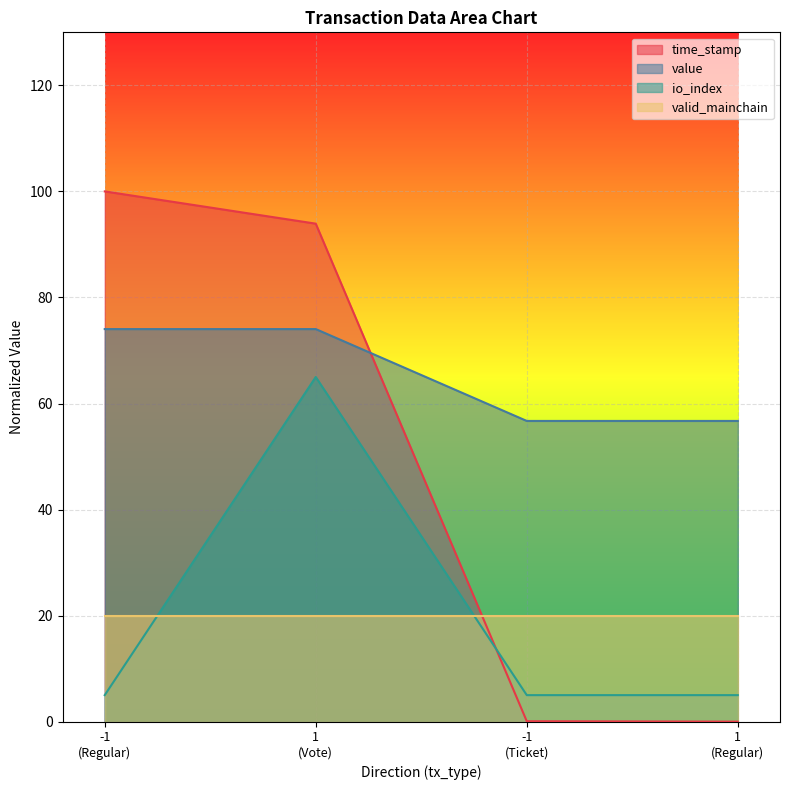

Which series has the largest range (max minus min)?

time_stamp